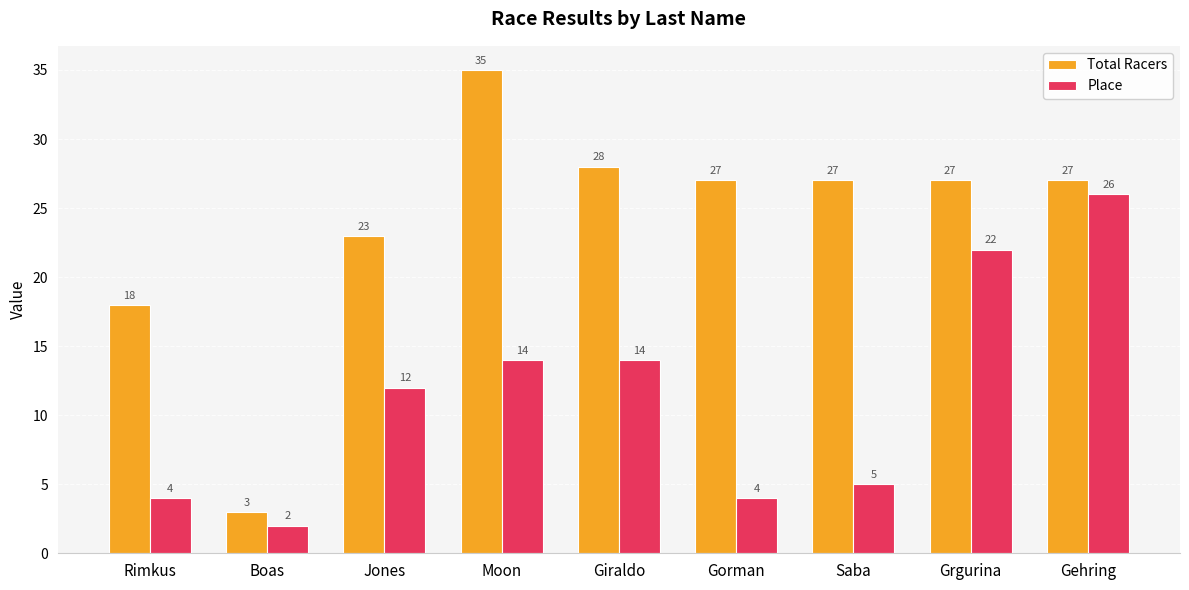

What are all the series names shown in the legend?

Total Racers, Place